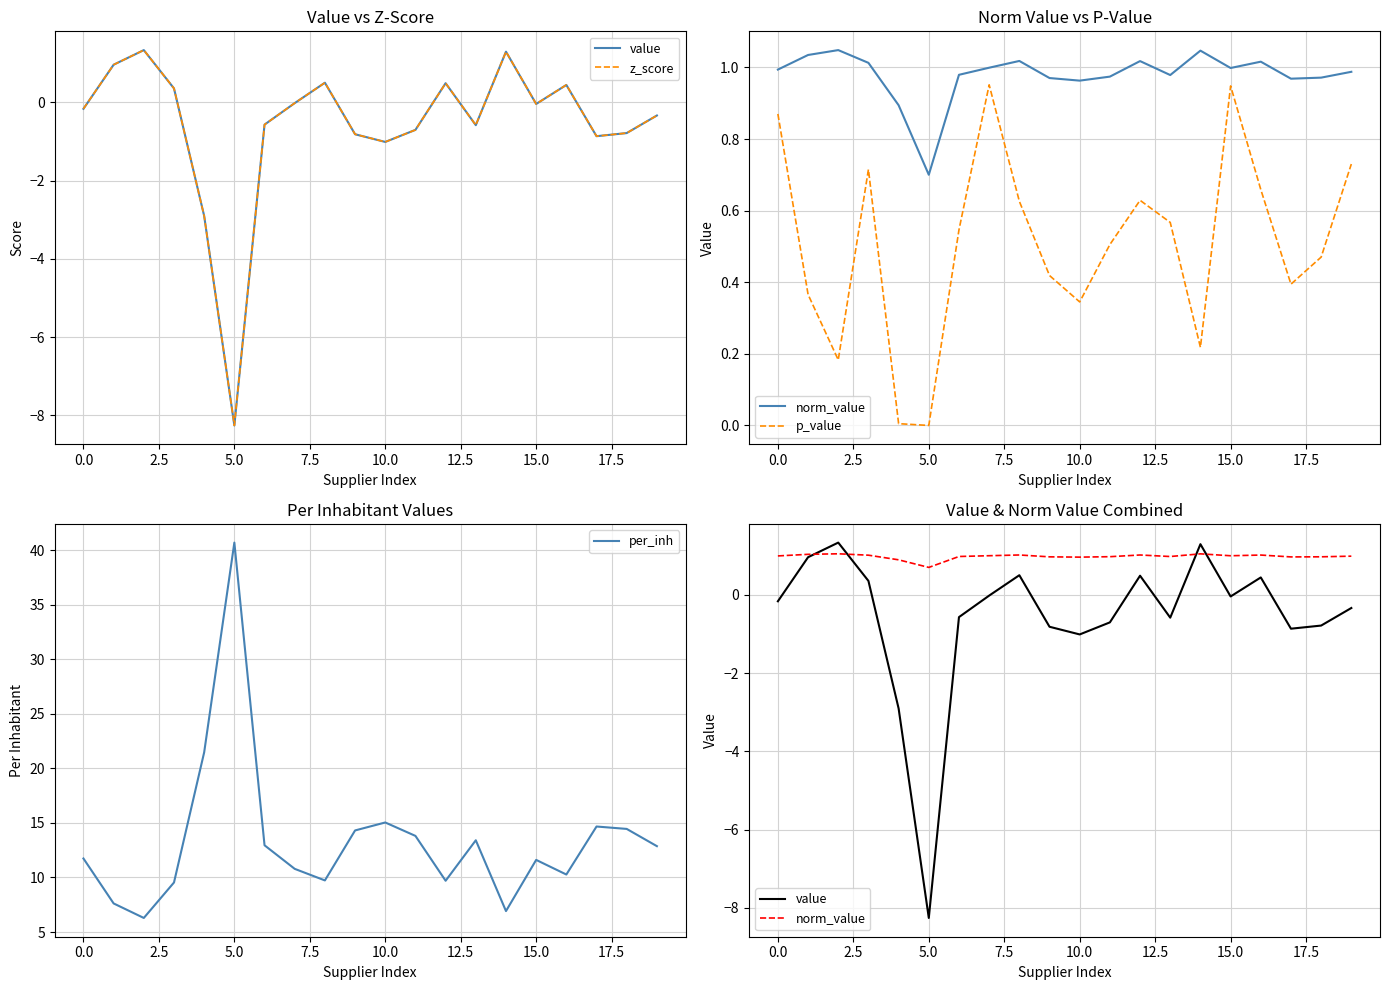

Is it true that per_inh equals 13.7 at 5.0?

False